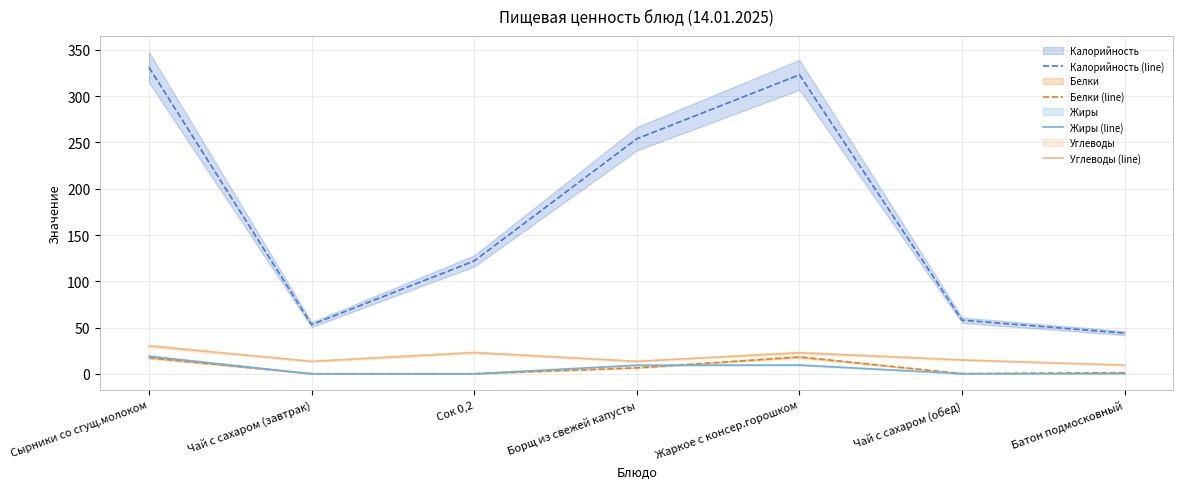

Between which two adjacent categories do Белки (line) and Жиры (line) first intersect?

Сырники со сгущ.молоком and Чай с сахаром (завтрак)